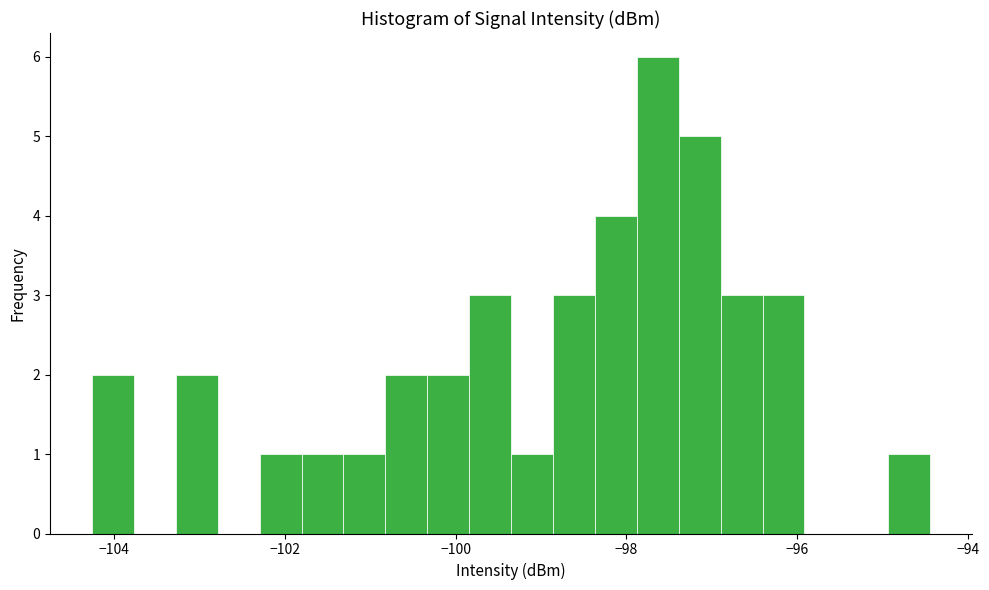

Read against the x-axis, roughly where is the centre of the tallest bar?

-97.6